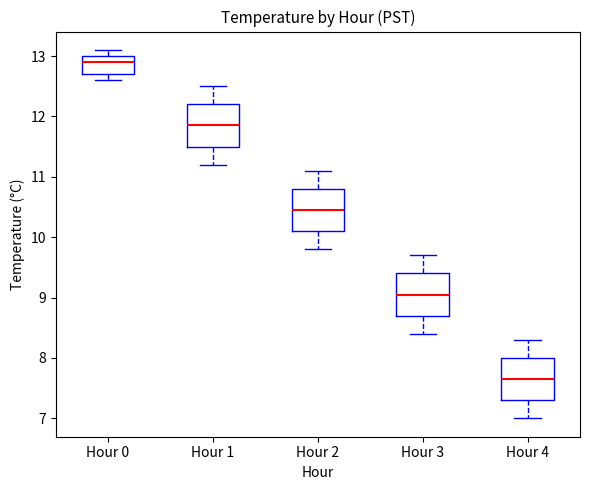

Reading left to right, read every box against the y-axis: the position of its median line, the range the box covers, and the ends of its whiskers. The values are not printed on the chart, so give them approximately, as read against the axis.

Hour 0: median 12.9, box 12.7 to 13.0, whiskers 12.6 to 13.1
Hour 1: median 11.9, box 11.5 to 12.2, whiskers 11.2 to 12.5
Hour 2: median 10.5, box 10.1 to 10.8, whiskers 9.8 to 11.1
Hour 3: median 9.1, box 8.7 to 9.4, whiskers 8.4 to 9.7
Hour 4: median 7.7, box 7.3 to 8.0, whiskers 7.0 to 8.3